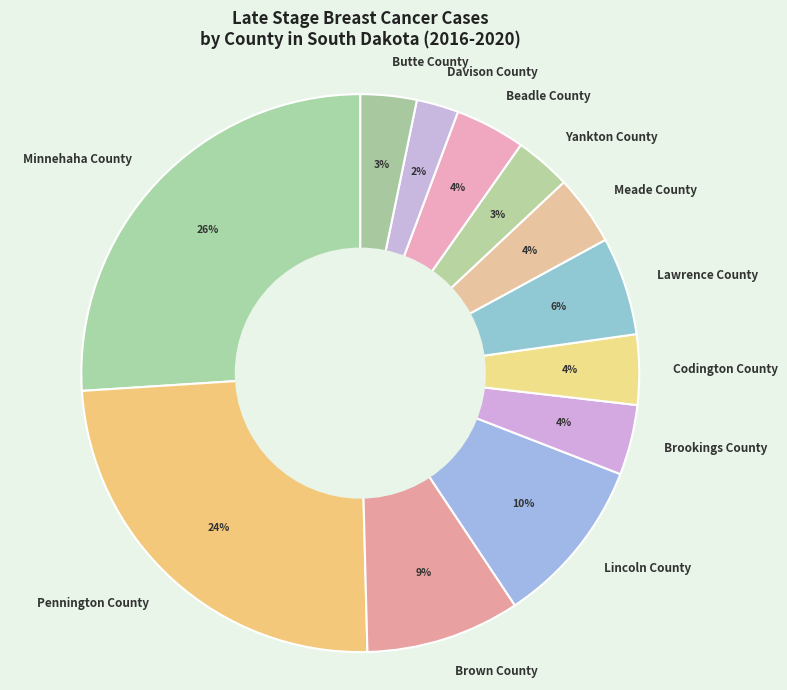

The Beadle County slice represents 4% of the pie. True or false?

True